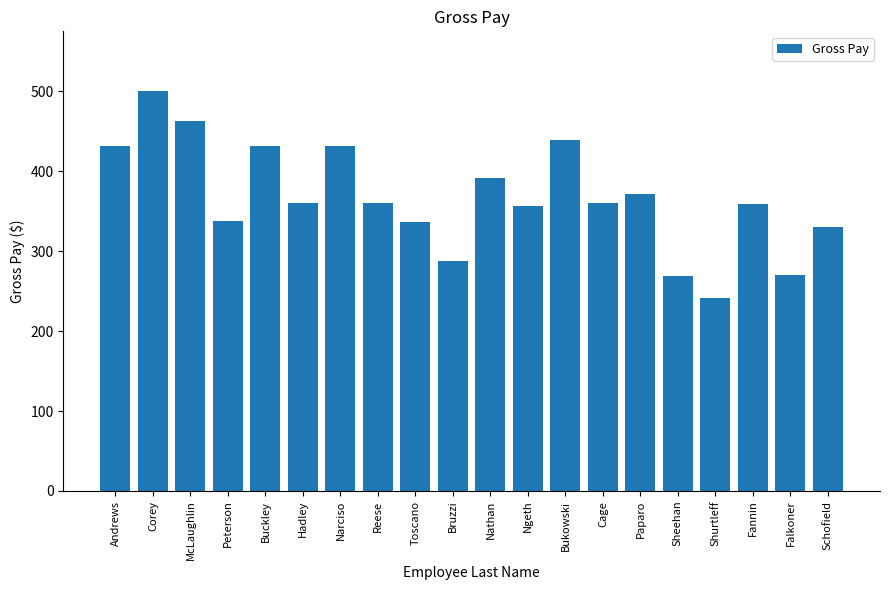

True or false: the data shows 124.8 at Shurtleff.

False